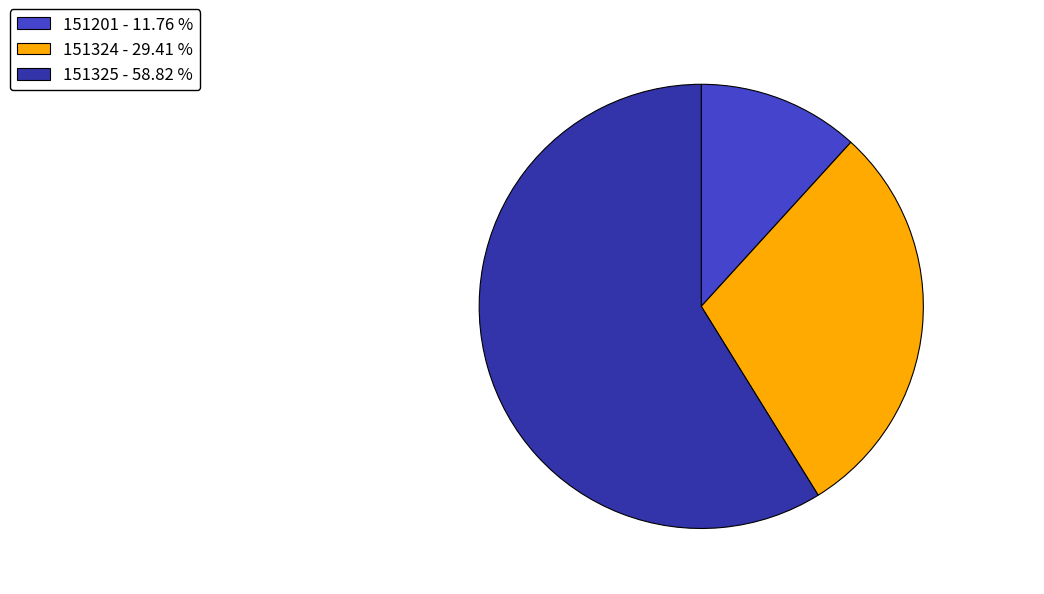

Which category has the smallest portion of the pie?

151201